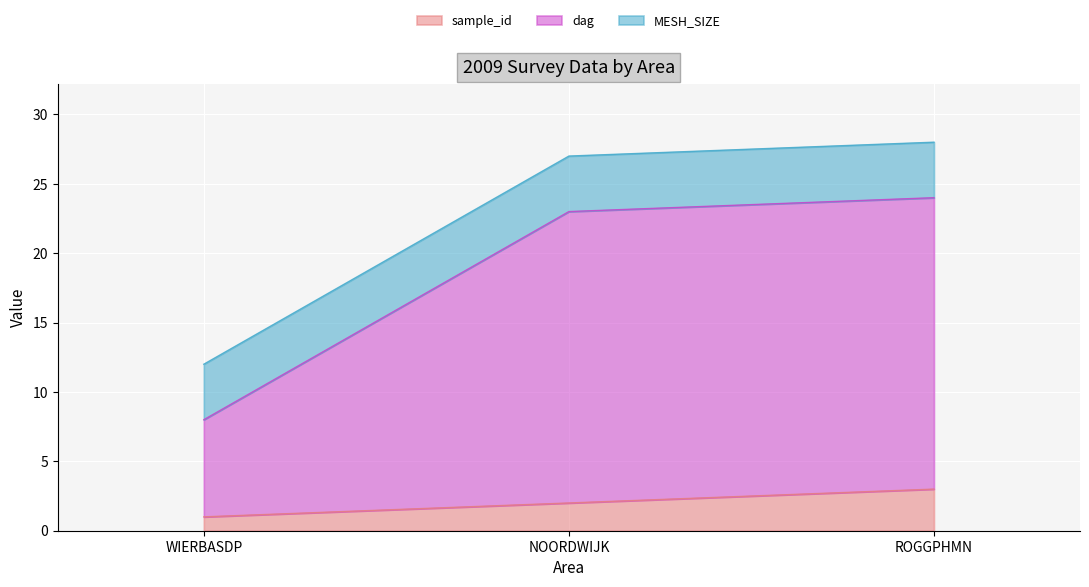

What is the value of the sample_id point at the 1st from the left?

1